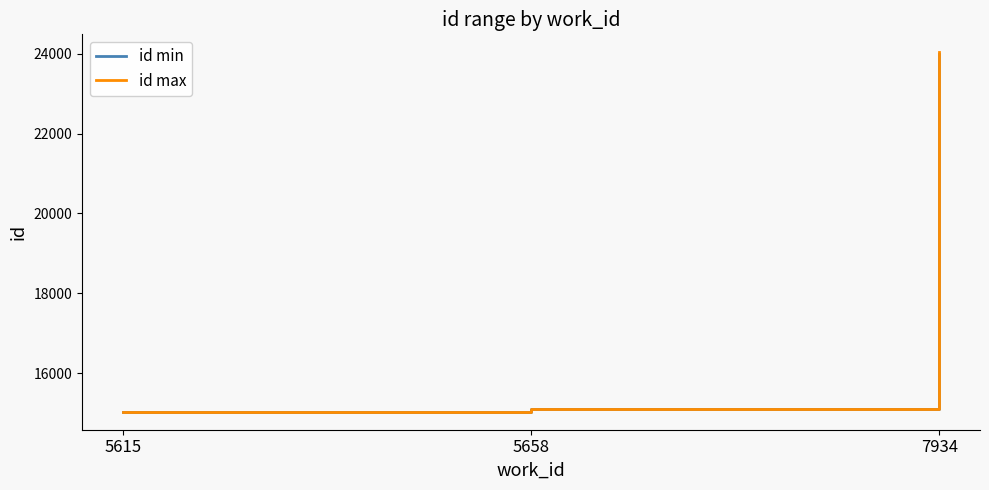

What is the maximum value shown in the chart?

24031